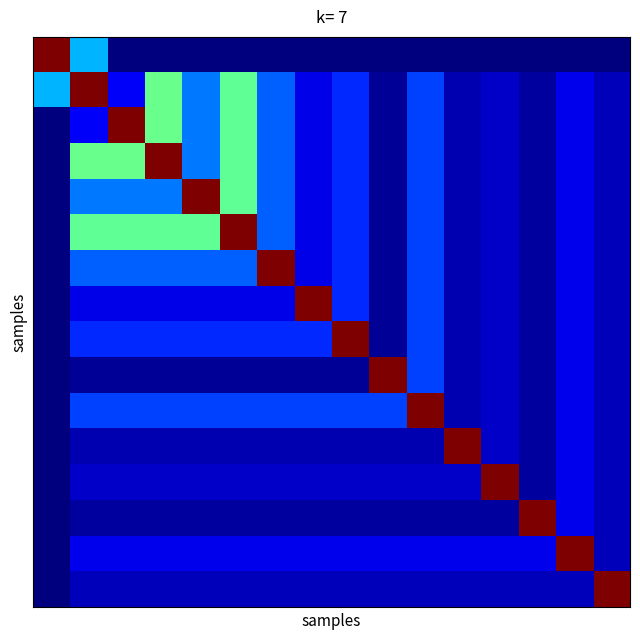

What is the greatest value displayed?

14022000